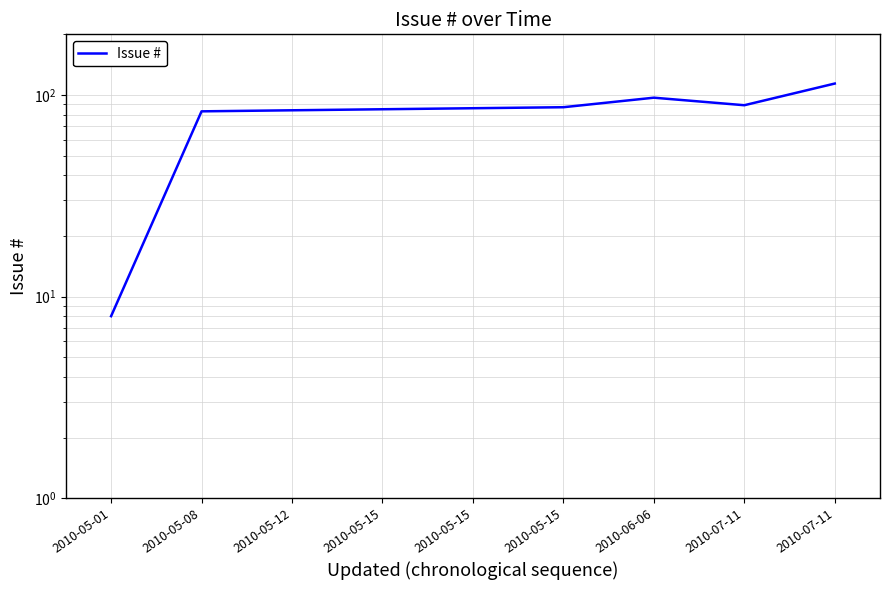

How many distinct data groups are displayed?

1